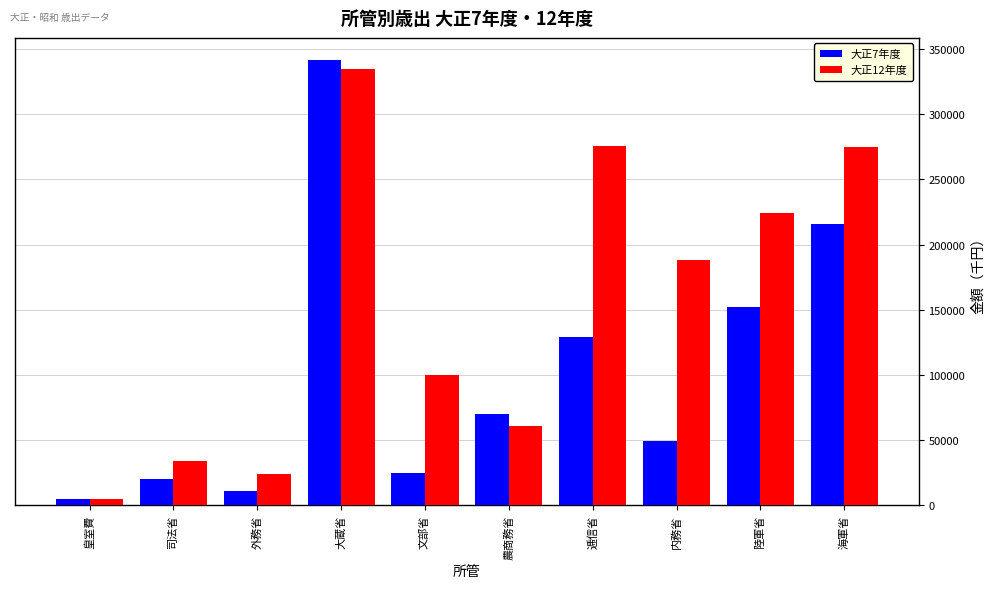

What is the spread (max minus min) of values at 司法省?

13760